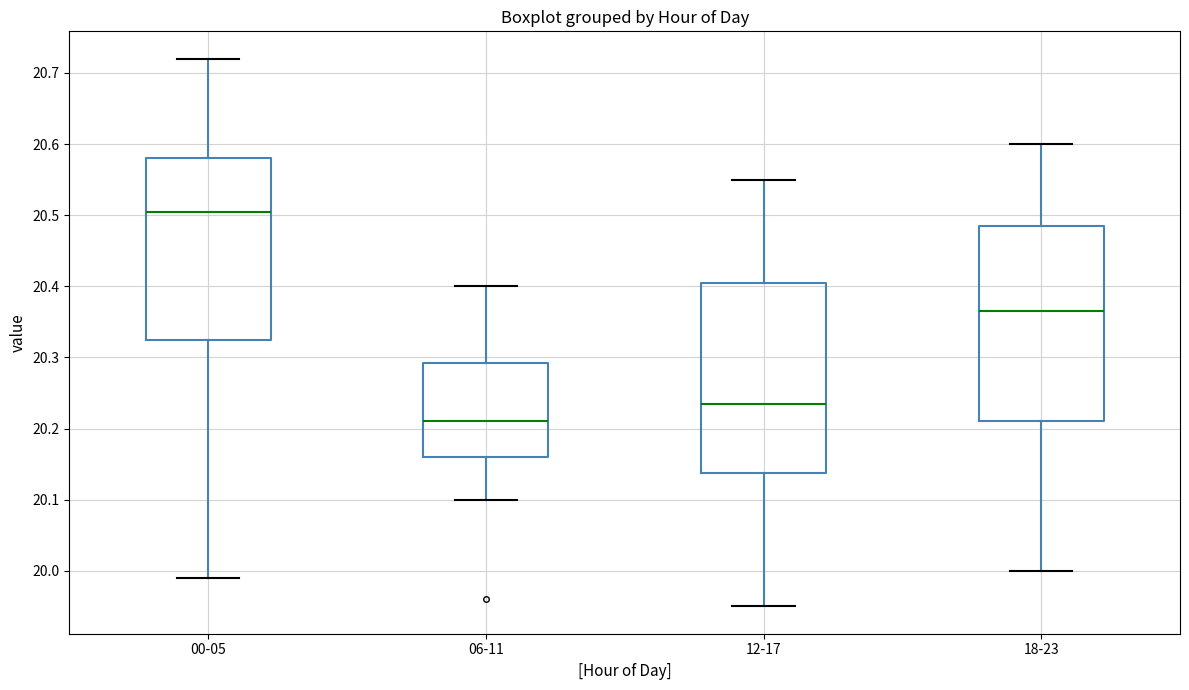

Which box's median line is the highest?

00-05